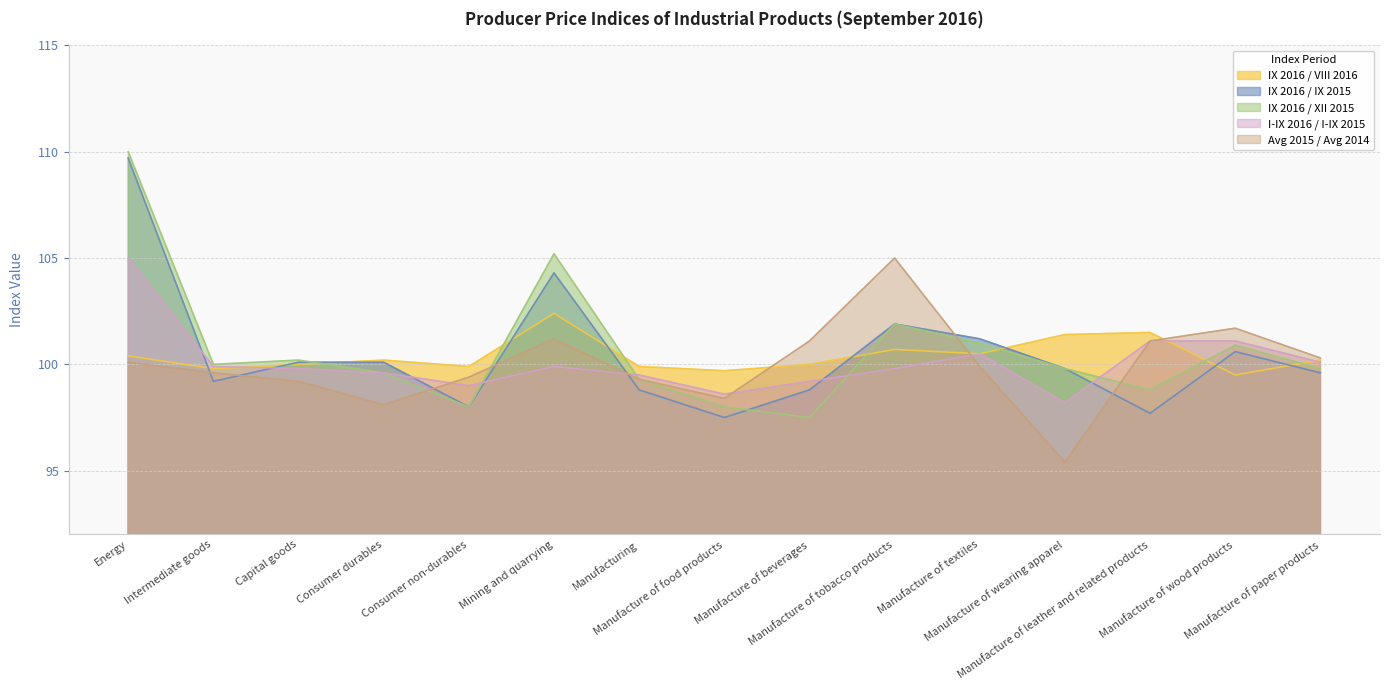

What is the maximum value shown in the chart?

110.0